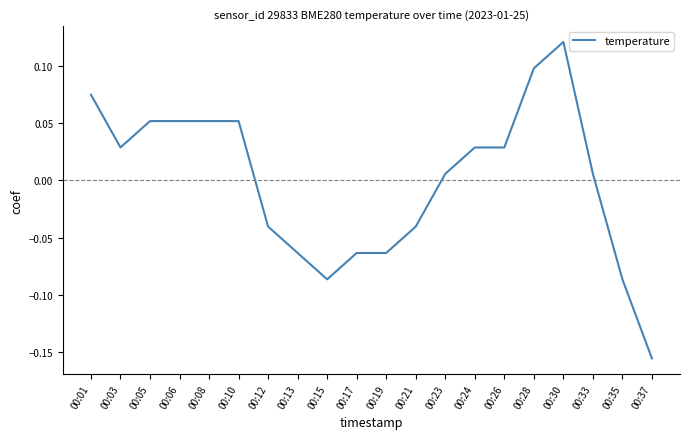

Count the number of categories in the chart.

20